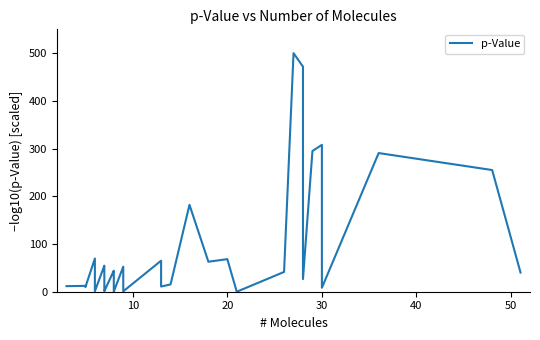

How many distinct data groups are displayed?

1